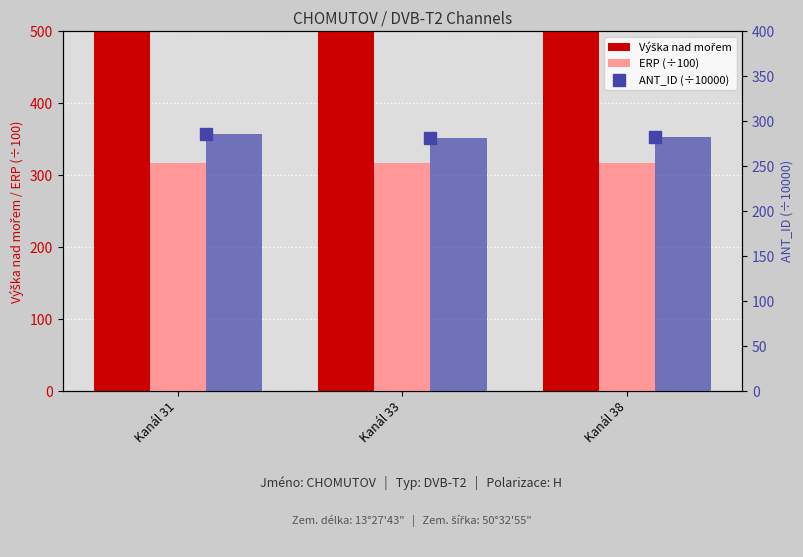

The value of Výška nad mořem at Kanál 33 is 844.0. True or false?

True